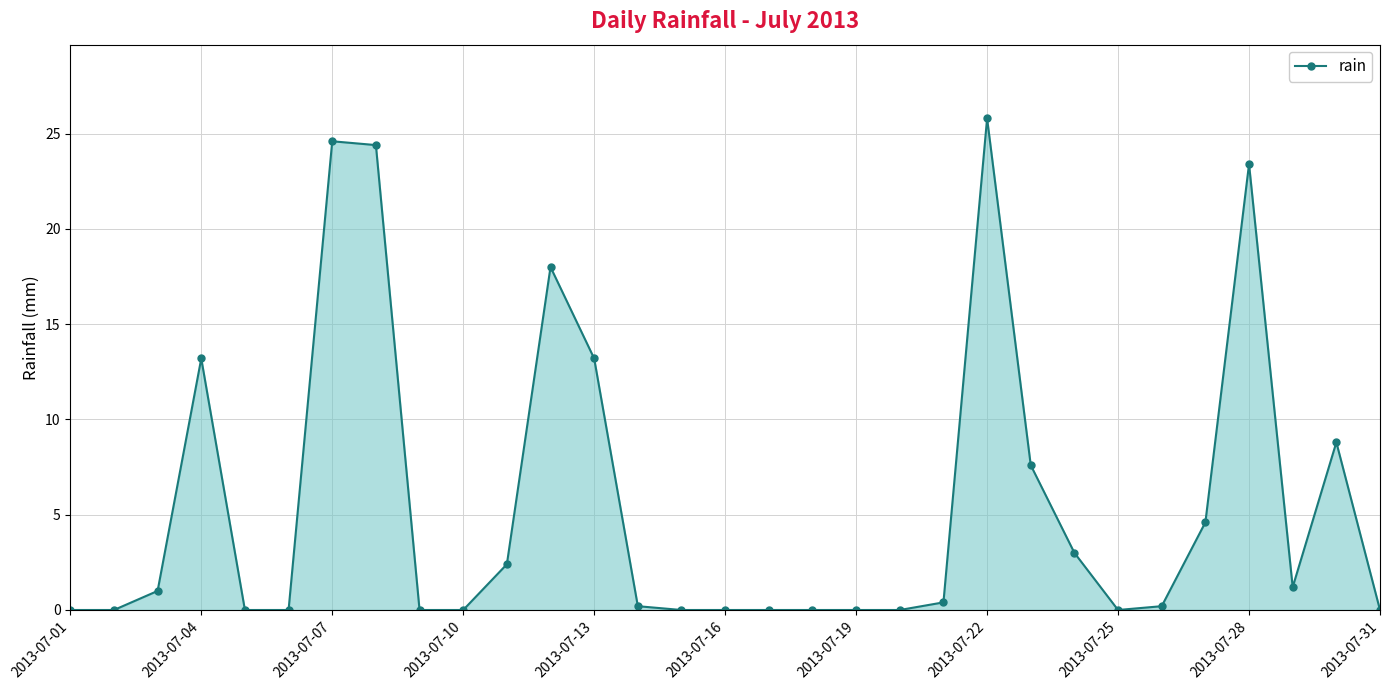

What is the sum of all values?

172.0